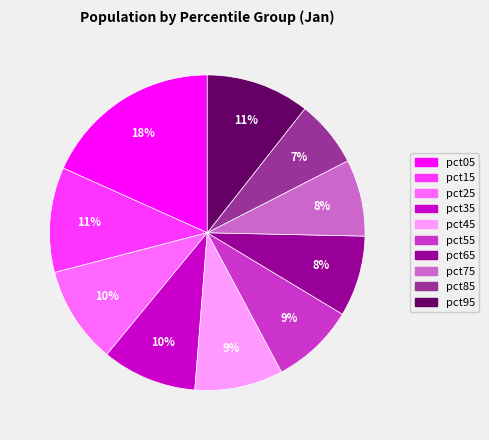

Which category has the smallest portion of the pie?

pct85